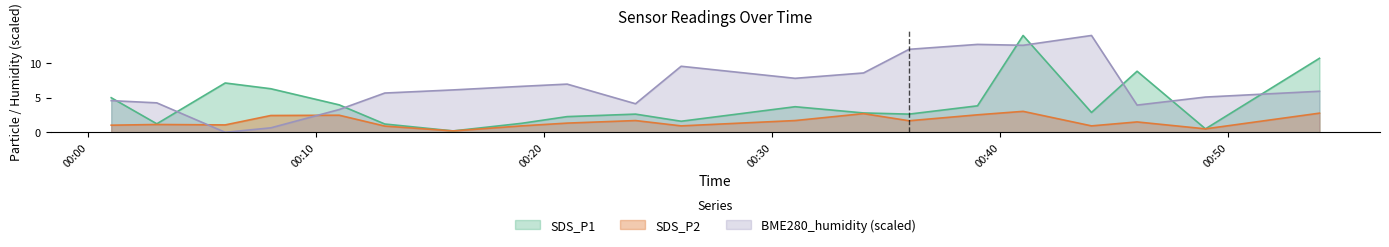

How many lines are shown in the chart?

3